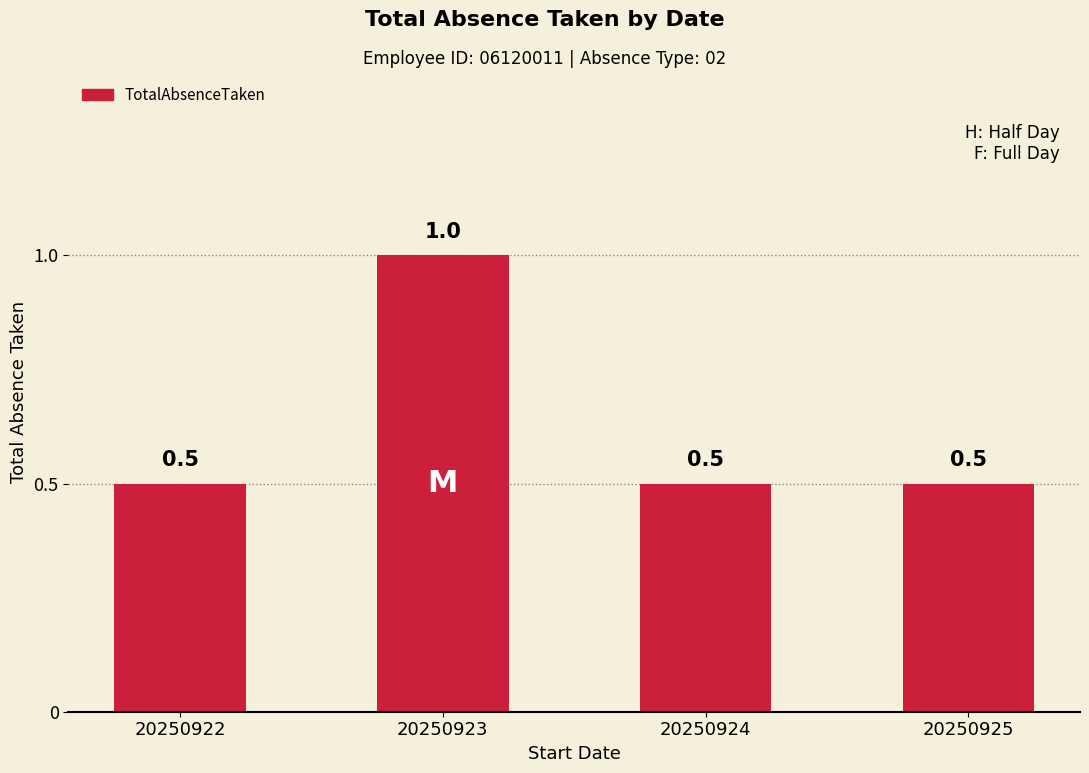

What is the average value?

0.6